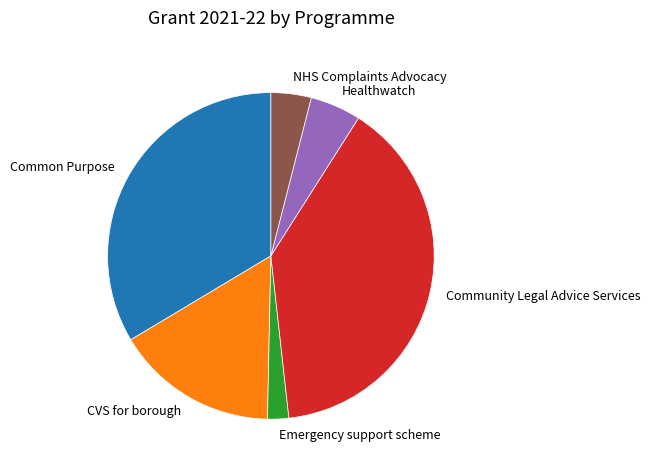

Rank the categories by value from highest to lowest.

Community Legal Advice Services, Common Purpose, CVS for borough, Healthwatch, NHS Complaints Advocacy, Emergency support scheme